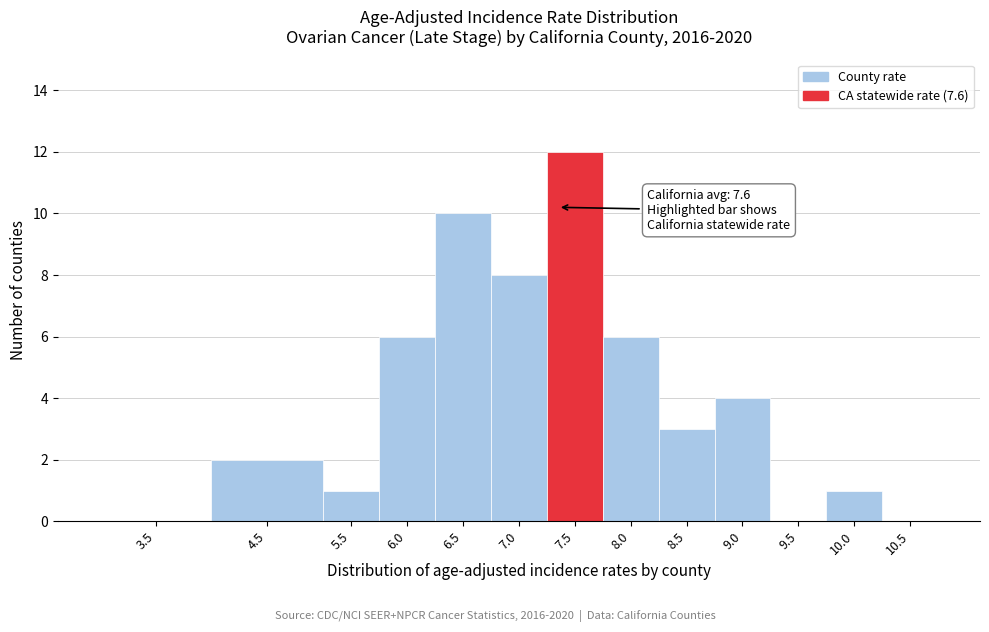

Reading left to right, extract all data points from this chart.

3.5=0	4.5=2	5.5=1	6.0=6	6.5=10	7.0=8	7.5=12	8.0=6	8.5=3	9.0=4	9.5=0	10.0=1	10.5=0